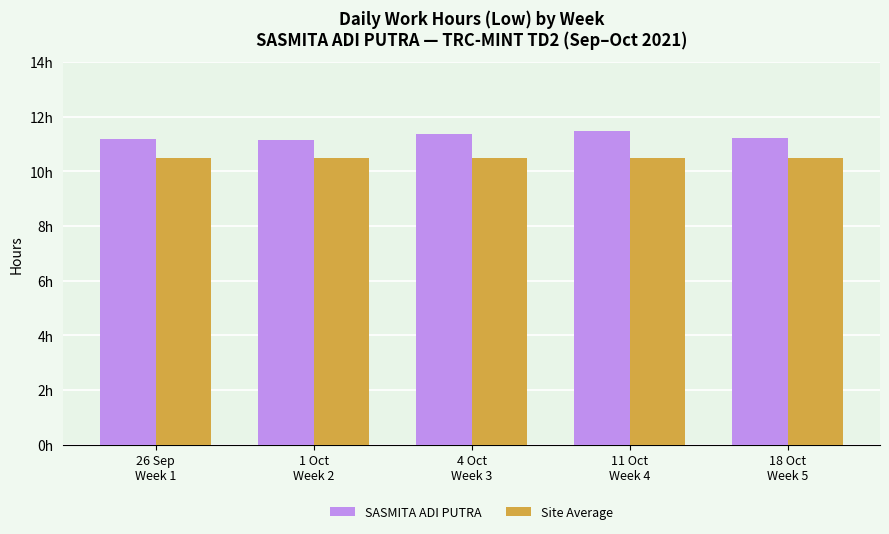

Which category has the highest value across all series?

11 Oct
Week 4